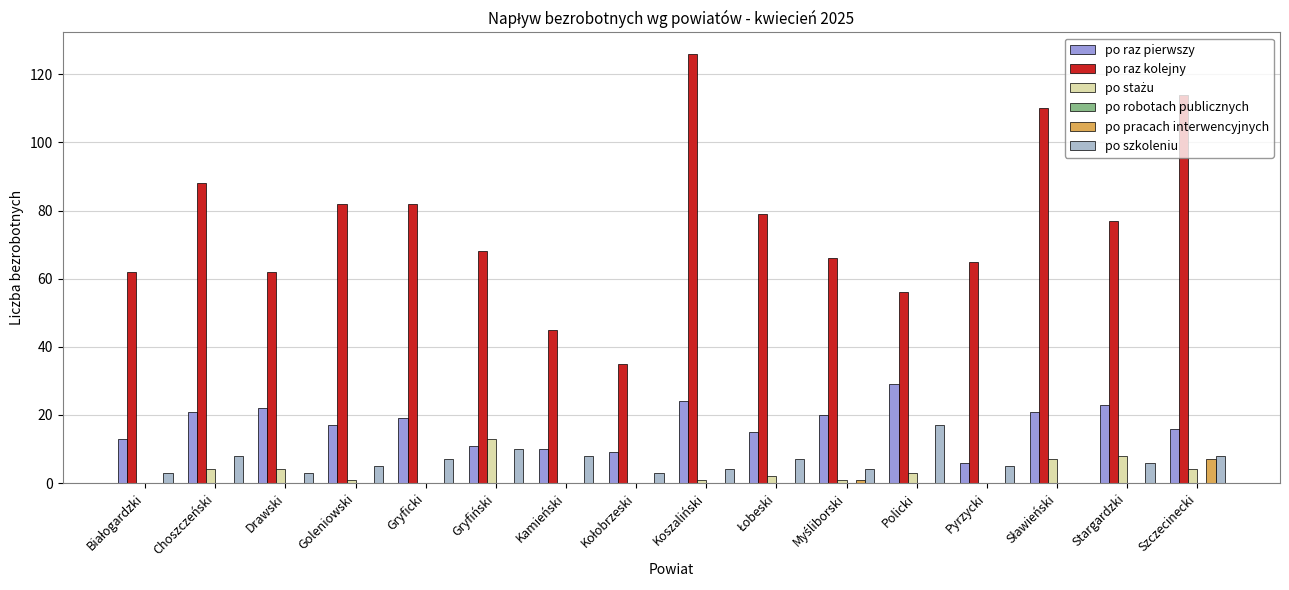

Count the number of categories in the chart.

16